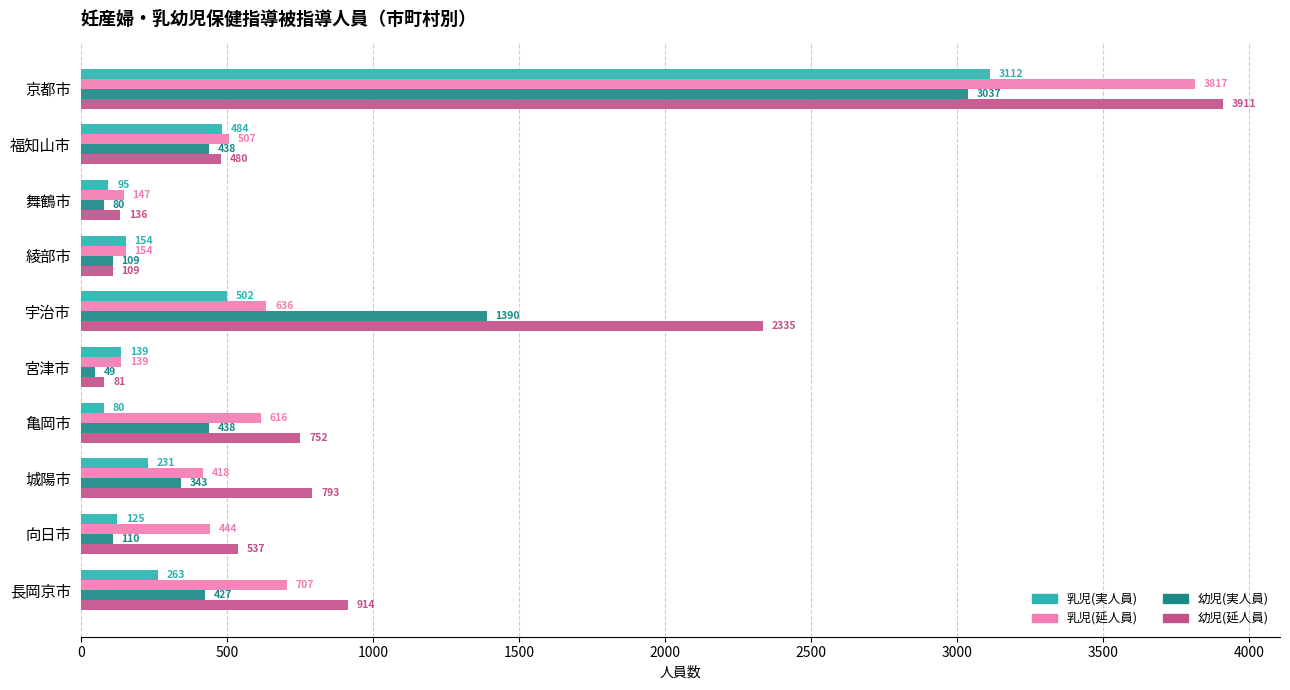

What is the minimum value shown in the chart?

49